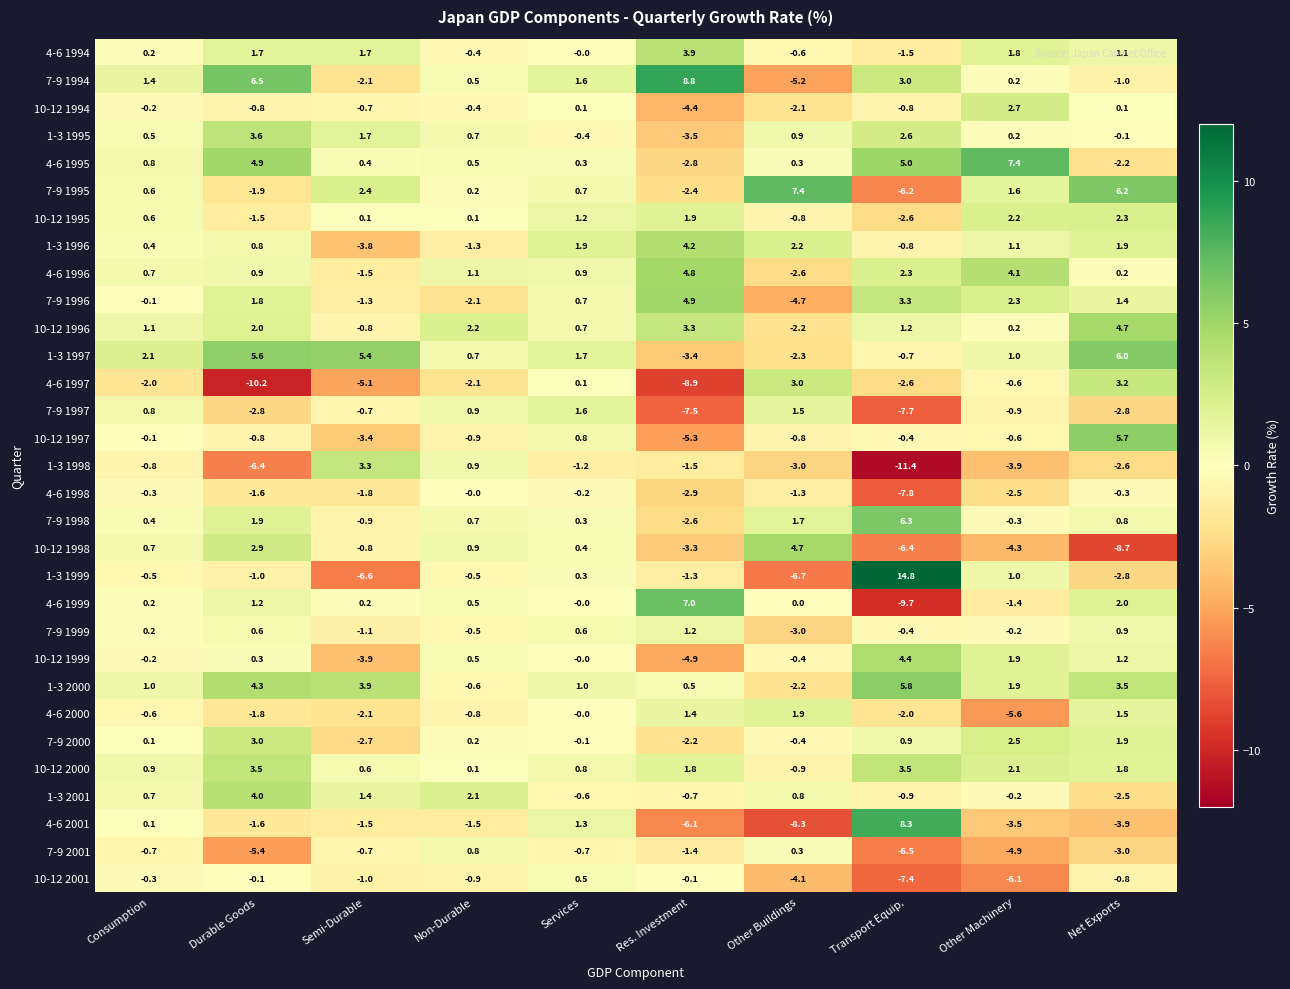

What is the smallest value displayed?

-11.4